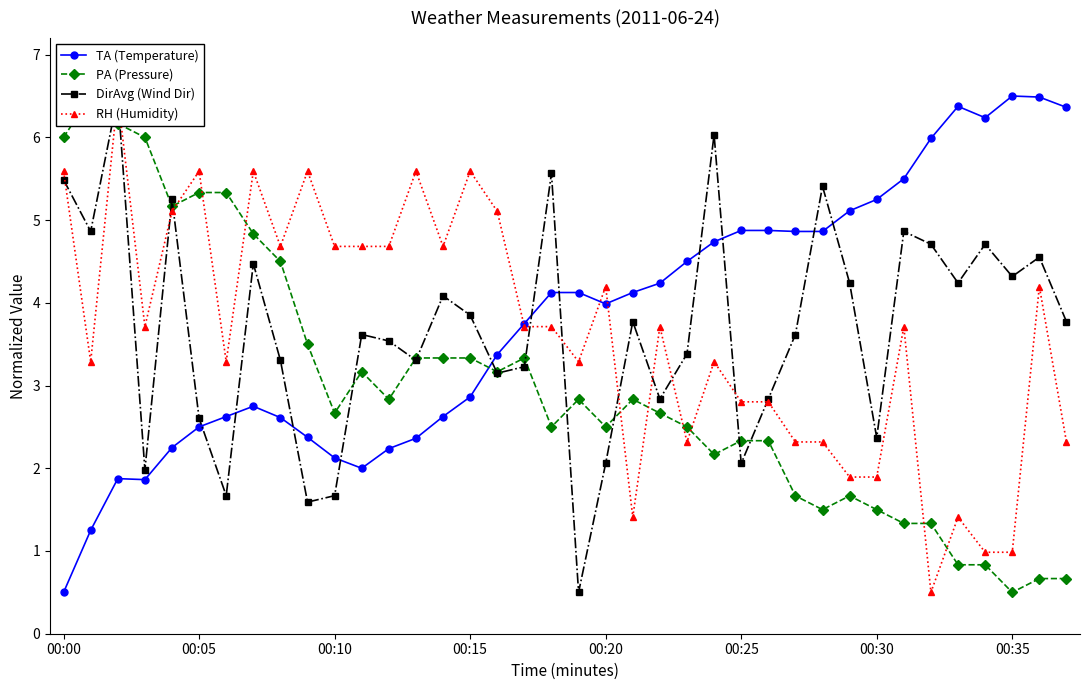

At which label does TA (Temperature) reach its minimum?

00:00